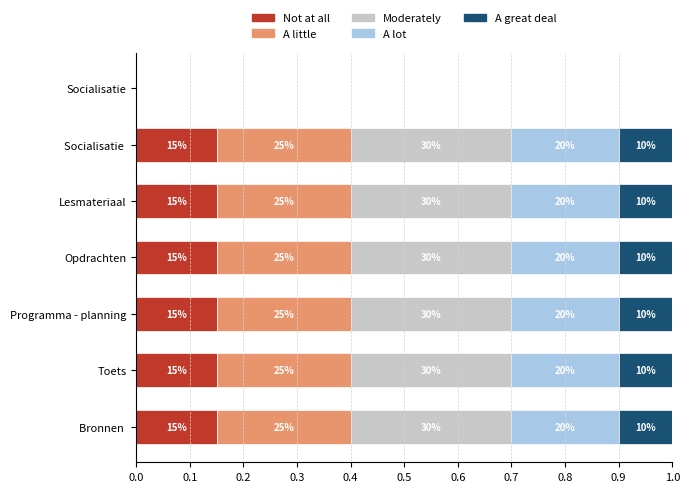

Which series has the largest total across all categories?

Moderately